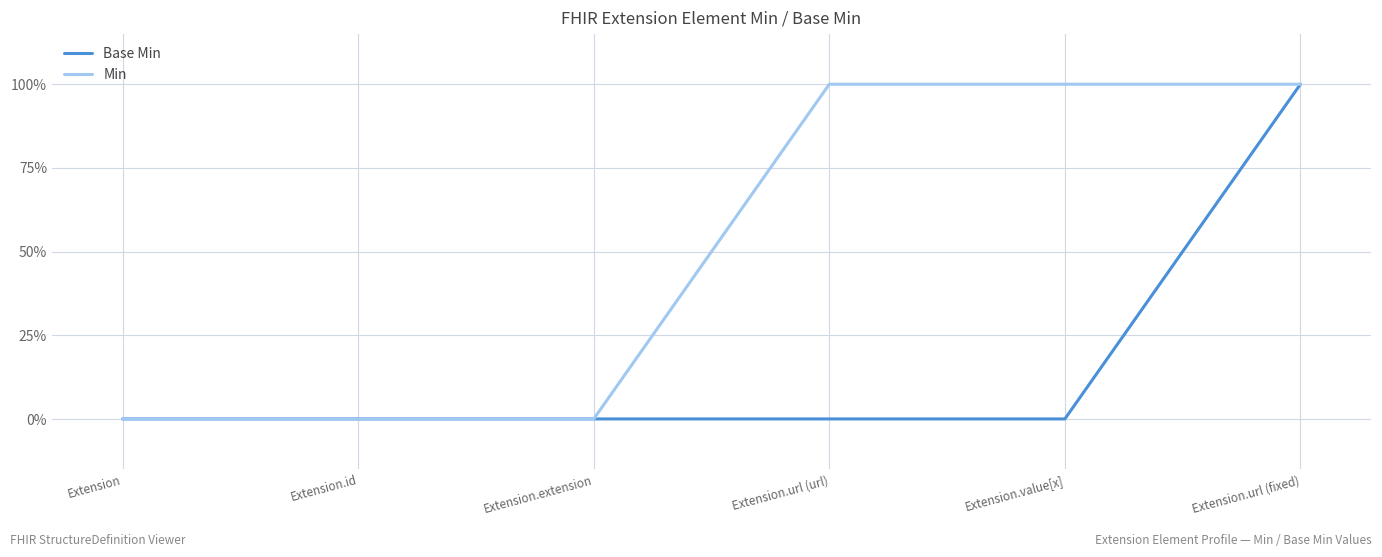

What are all the series names shown in the legend?

Base Min, Min